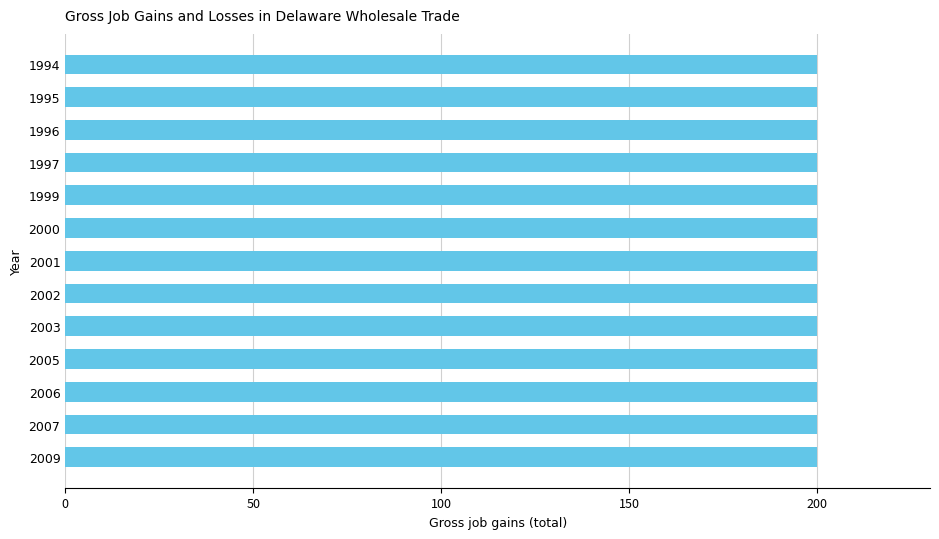

Which series has the largest total across all categories?

Gross job gains